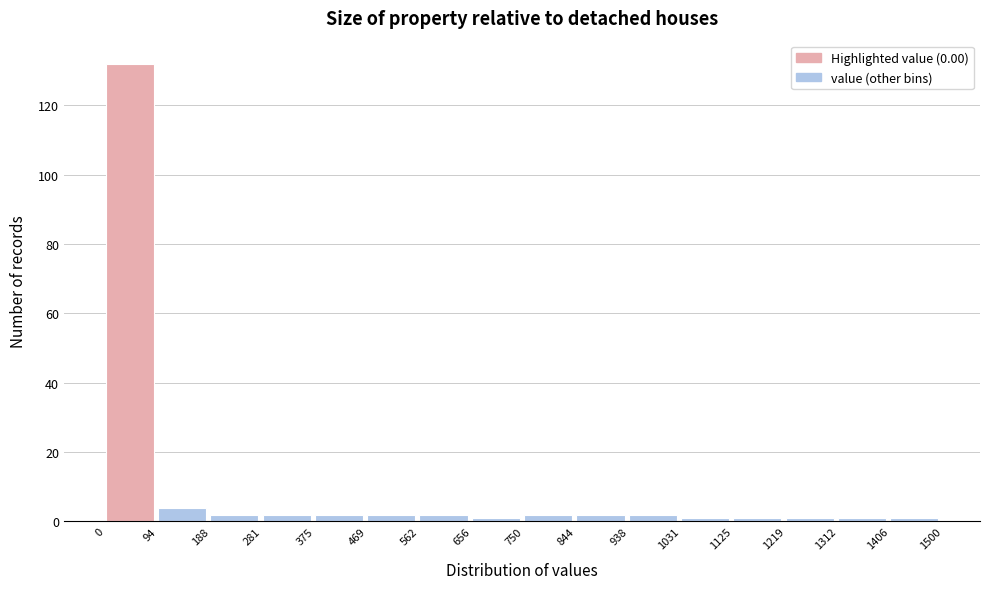

Reading left to right, list every bar in this chart as the range it spans on the x-axis followed by its height. The values are not printed on the chart, so give them approximately, as read against the axis.

0 to 94: 132
94 to 188: 4
188 to 281: 2
281 to 375: 2
375 to 469: 2
469 to 562: 2
562 to 656: 2
656 to 750: under 2
750 to 844: 2
844 to 938: 2
938 to 1031: 2
1031 to 1125: under 2
1125 to 1219: under 2
1219 to 1312: under 2
1312 to 1406: under 2
1406 to 1500: under 2